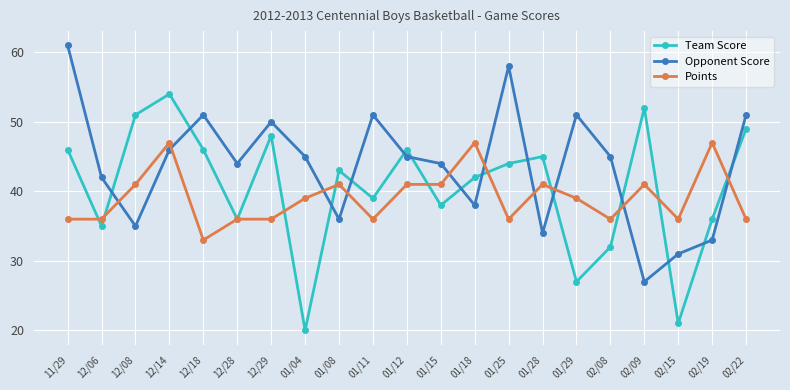

What is the difference between the maximum and minimum values in the Points series?

14